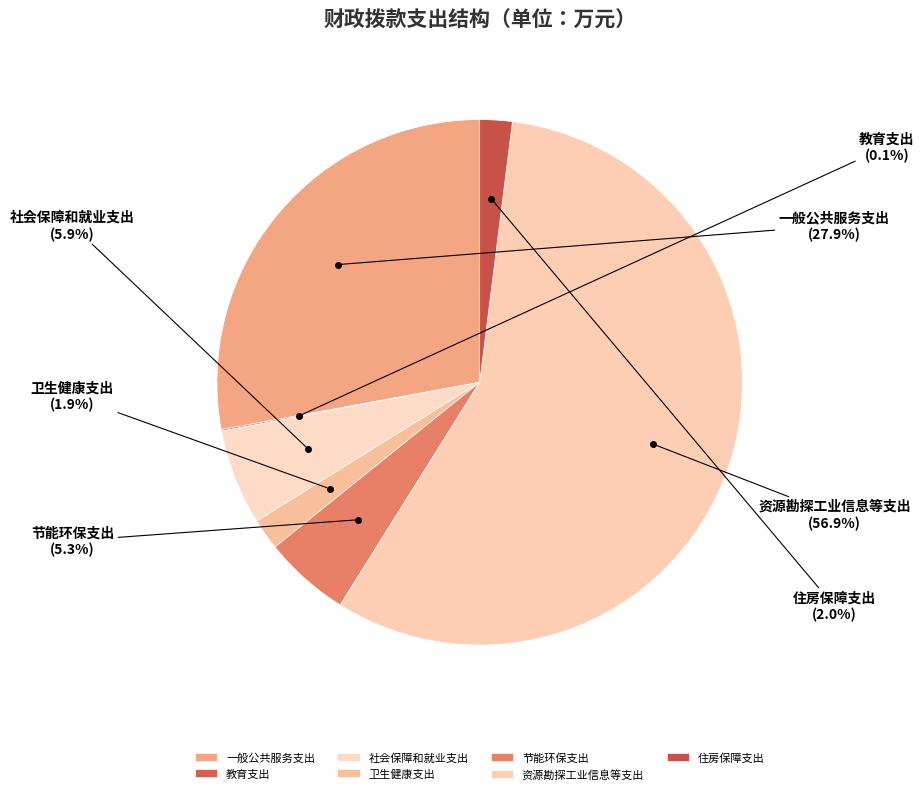

What is the largest slice in the pie chart?

资源勘探工业信息等支出